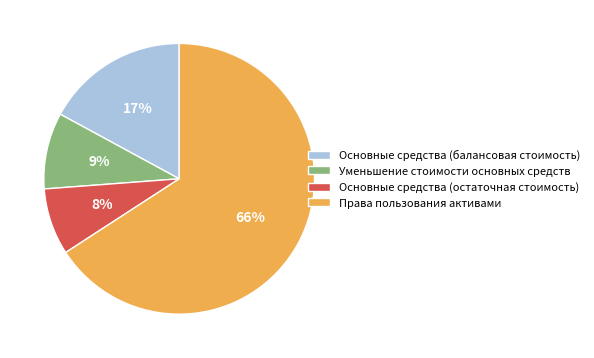

Rank the categories by value from highest to lowest.

Права пользования активами, Основные средства (балансовая стоимость), Уменьшение стоимости основных средств, Основные средства (остаточная стоимость)